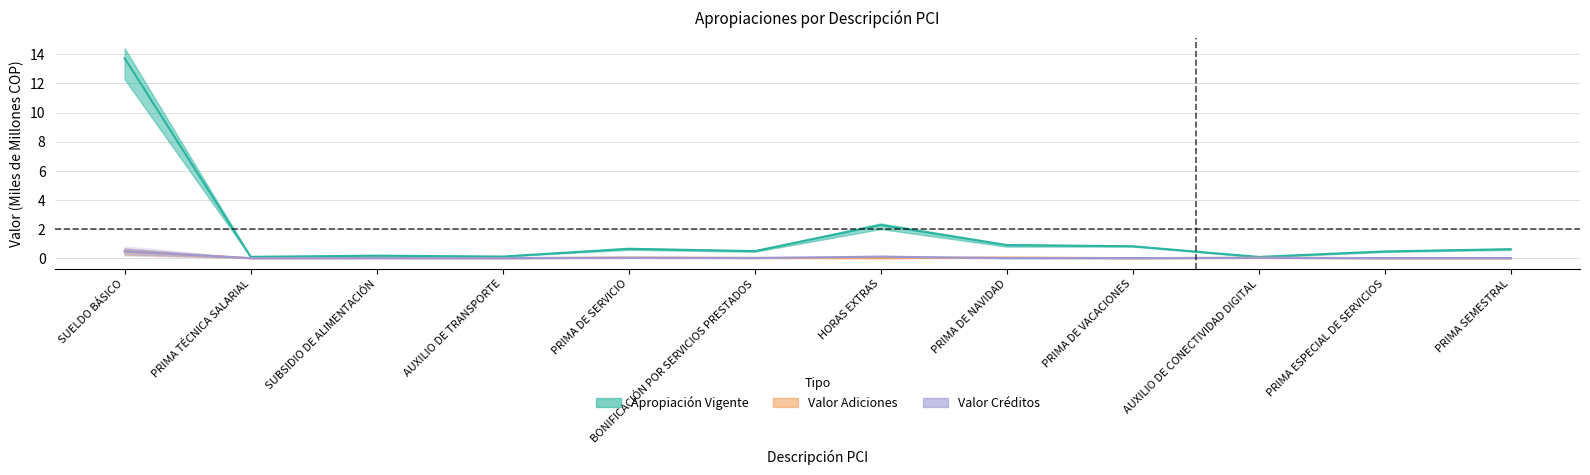

True or false: Apropiación Vigente has a value of 1.4 at PRIMA DE VACACIONES.

False